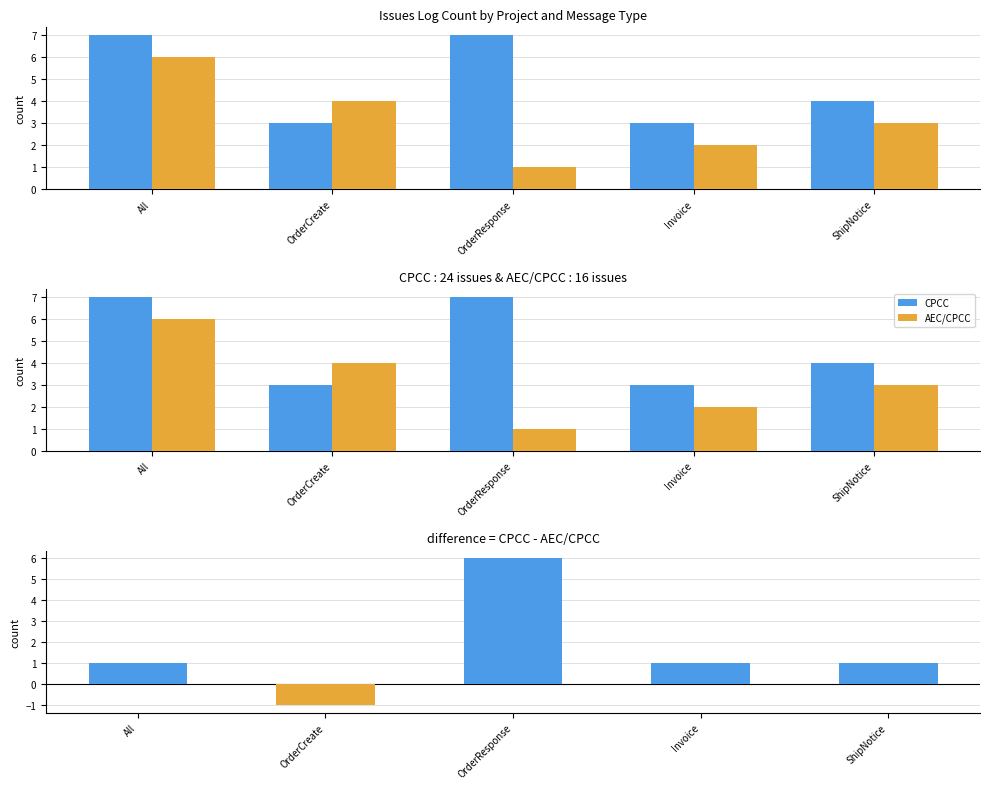

What is the difference between the maximum and second lowest values in the difference series?

5